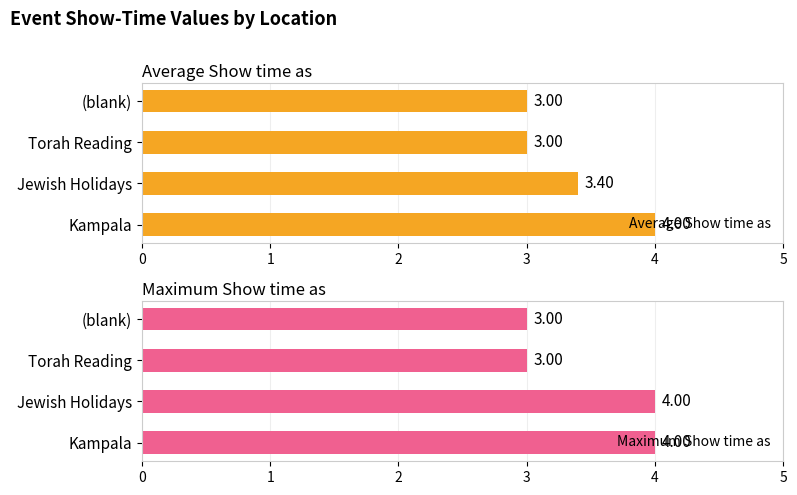

What is the sum of the Average Show time as values at Kampala and Jewish Holidays?

7.4